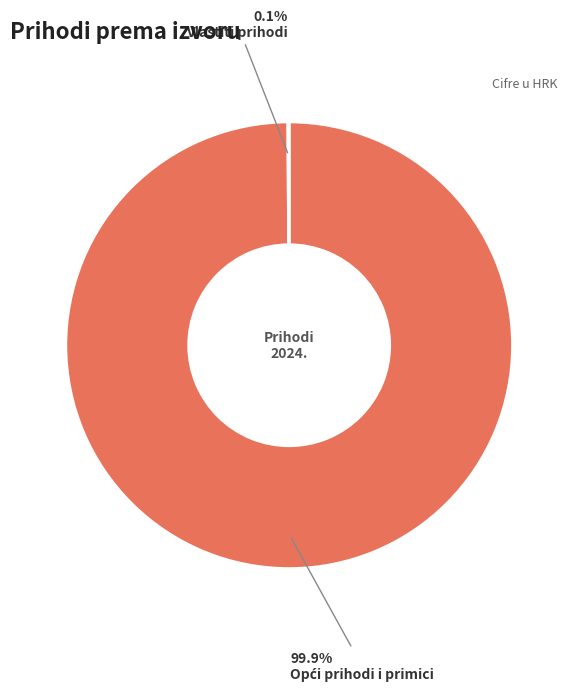

To the nearest percent, what is the average slice percentage?

50%